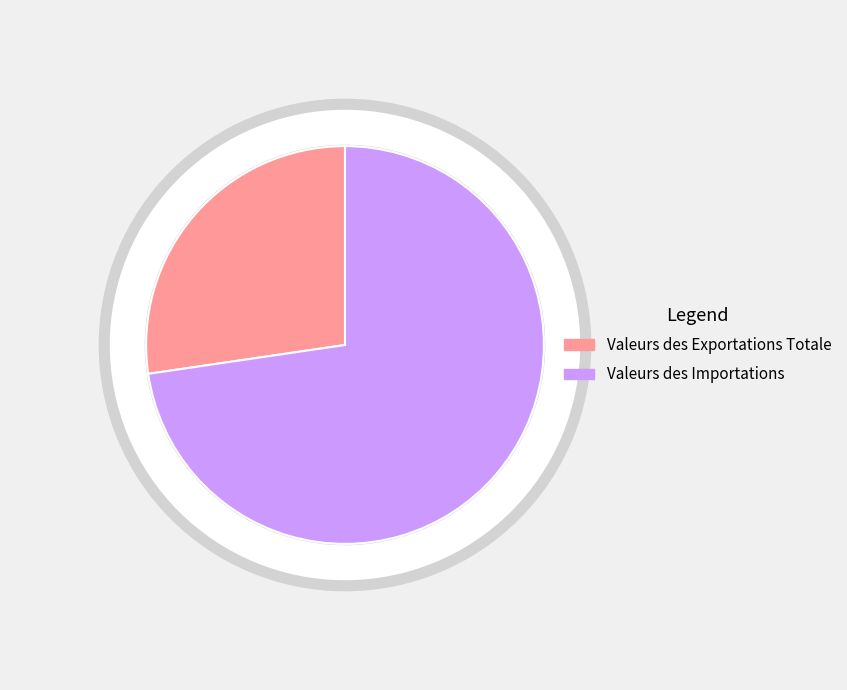

Rank the categories by value from lowest to highest.

Valeurs des Exportations Totale, Valeurs des Importations